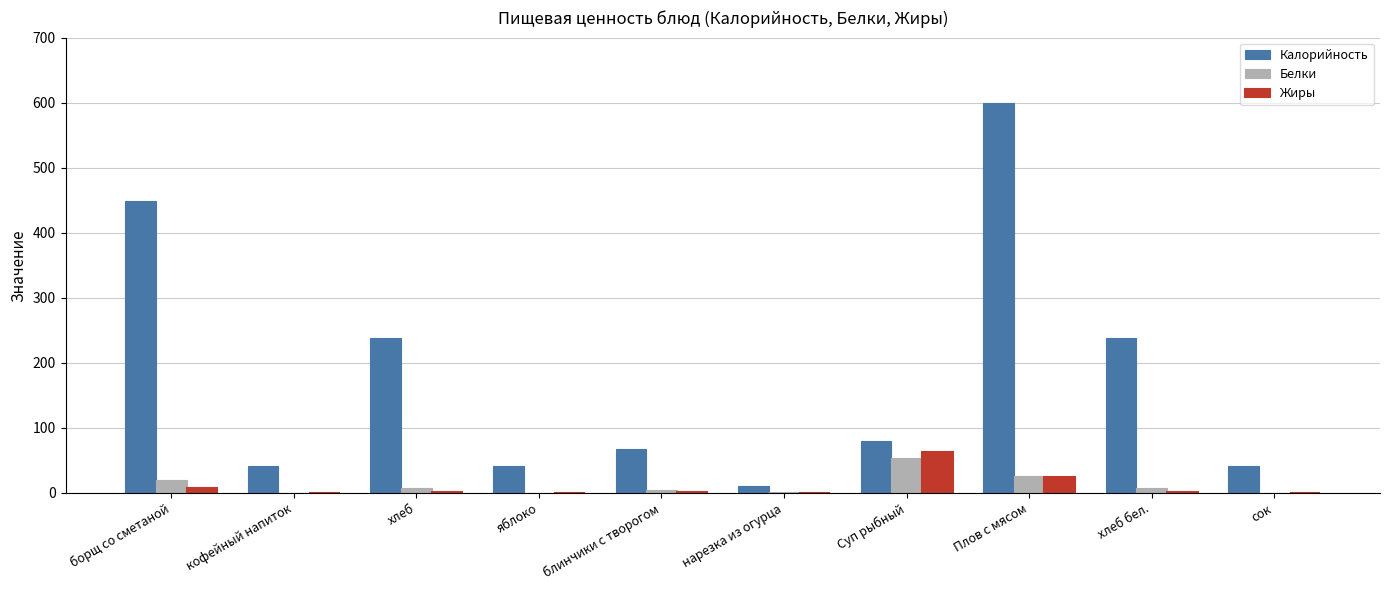

The Жиры series shows 63.0 at Суп рыбный. True or false?

True